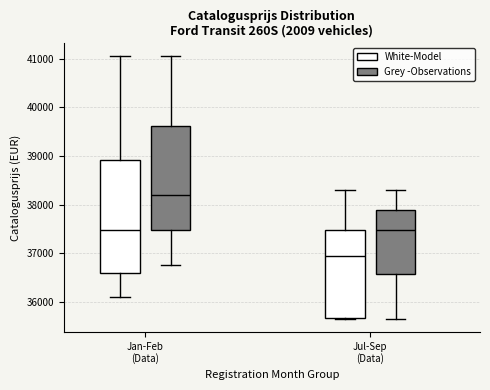

Where does the lower whisker of the box for Jul-Sep (Data) (Grey -Observations) end on the y-axis? The values are not printed on the chart, so give them approximately, as read against the axis.

35700